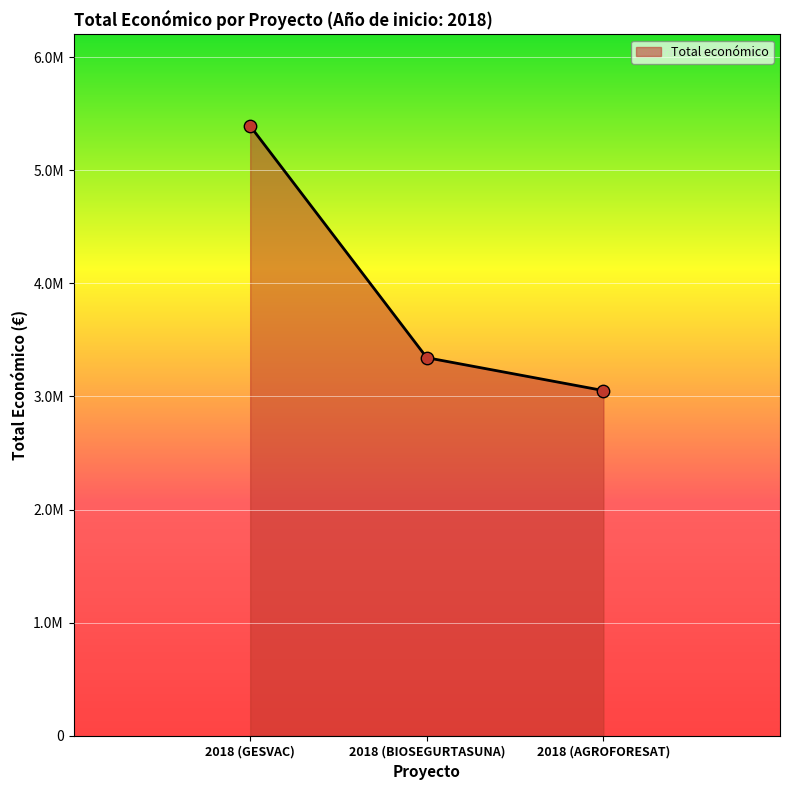

Does the chart have visible grid lines?

Yes